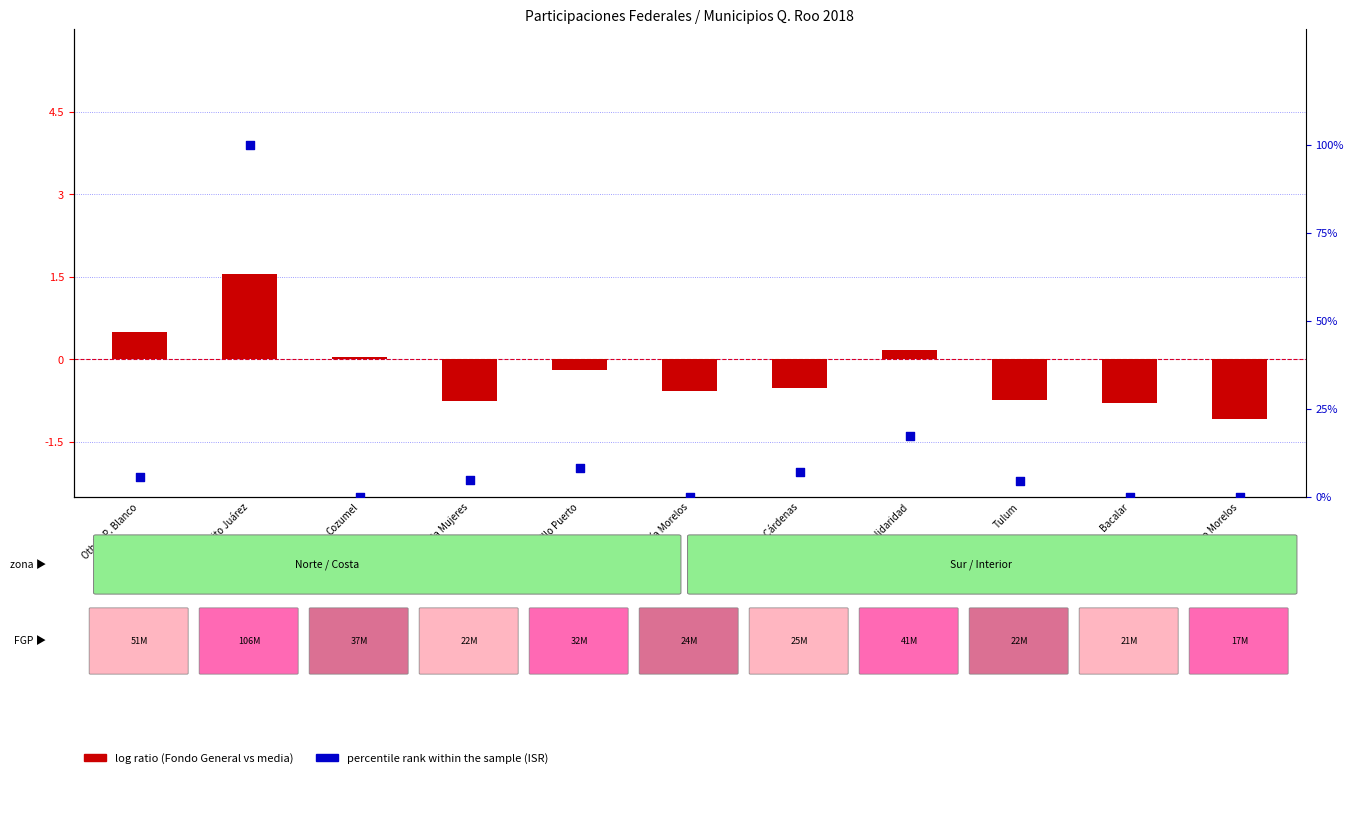

Which series has the largest total across all categories?

percentile rank within the sample